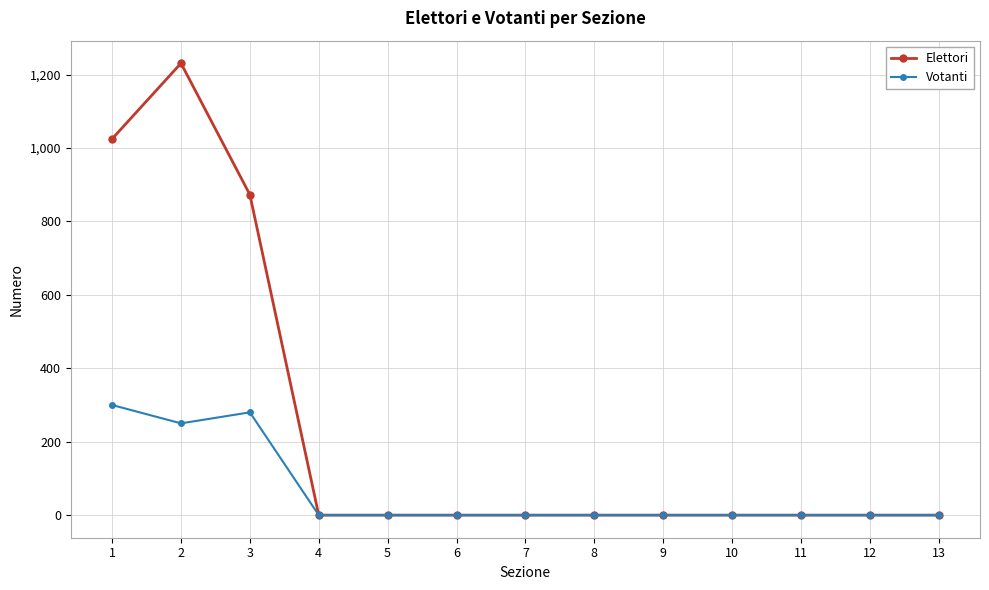

What is the difference between the maximum and minimum values in the Elettori series?

1231